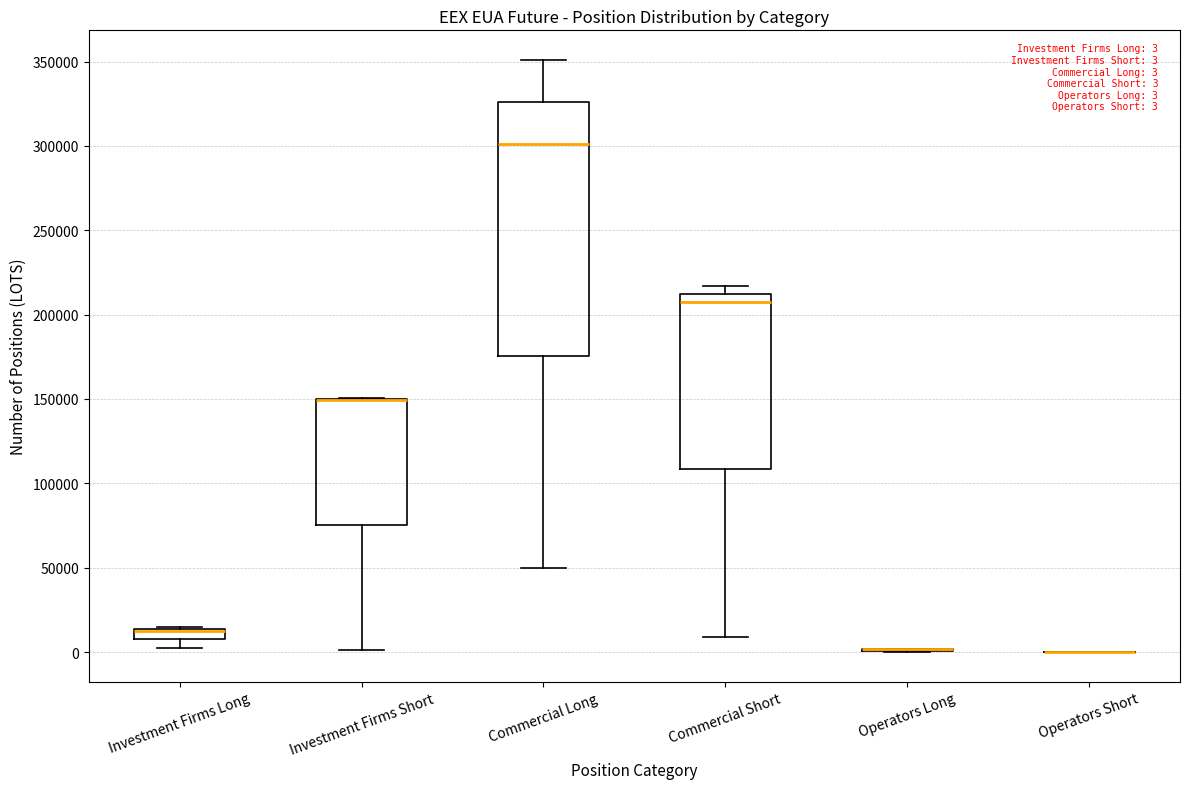

Which box is the tallest, from its lower edge to its upper edge?

Commercial Long